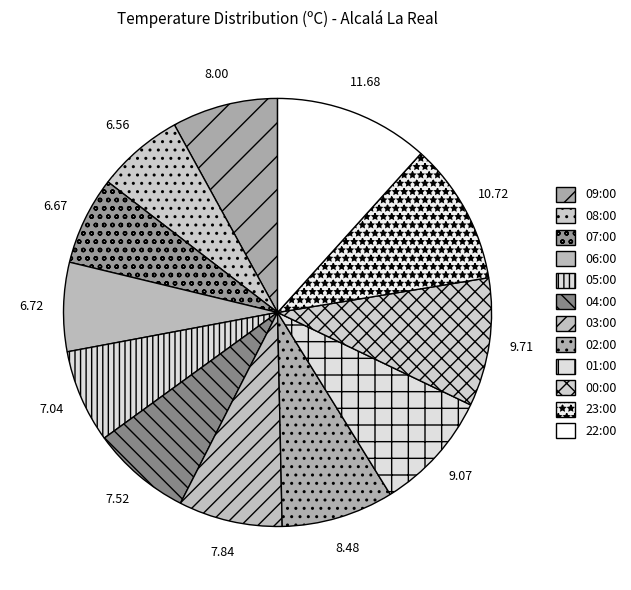

Is there a majority slice in this chart?

No